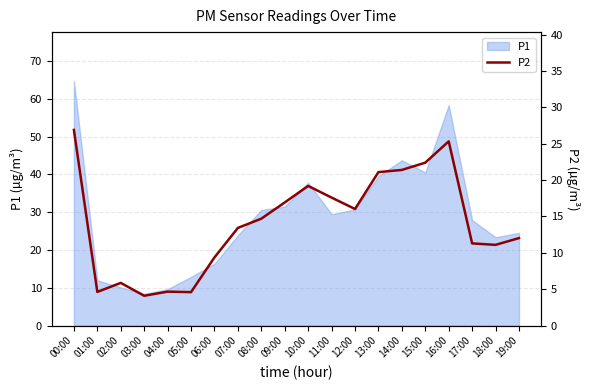

True or false: P1 has a value of 21.1 at 01:00.

False